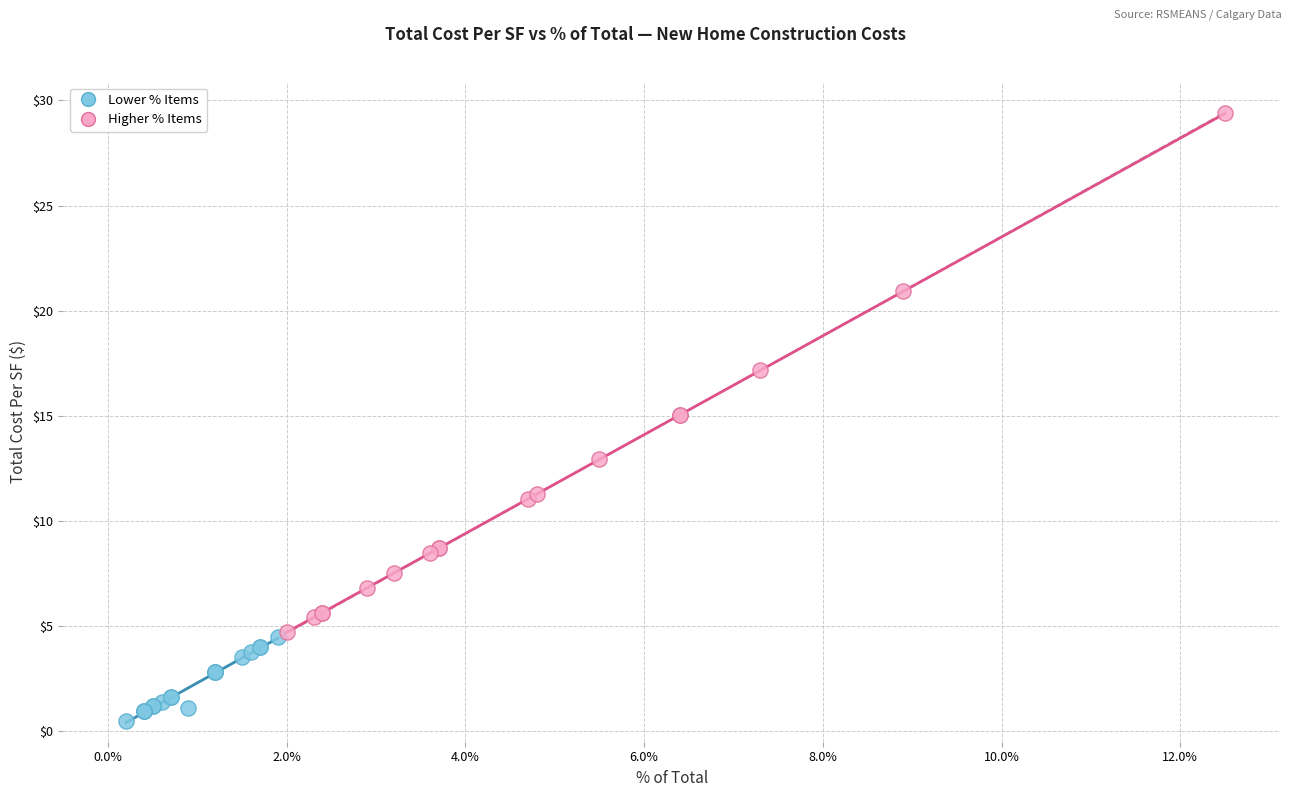

Which series contains the lowest Y value?

Lower % Items